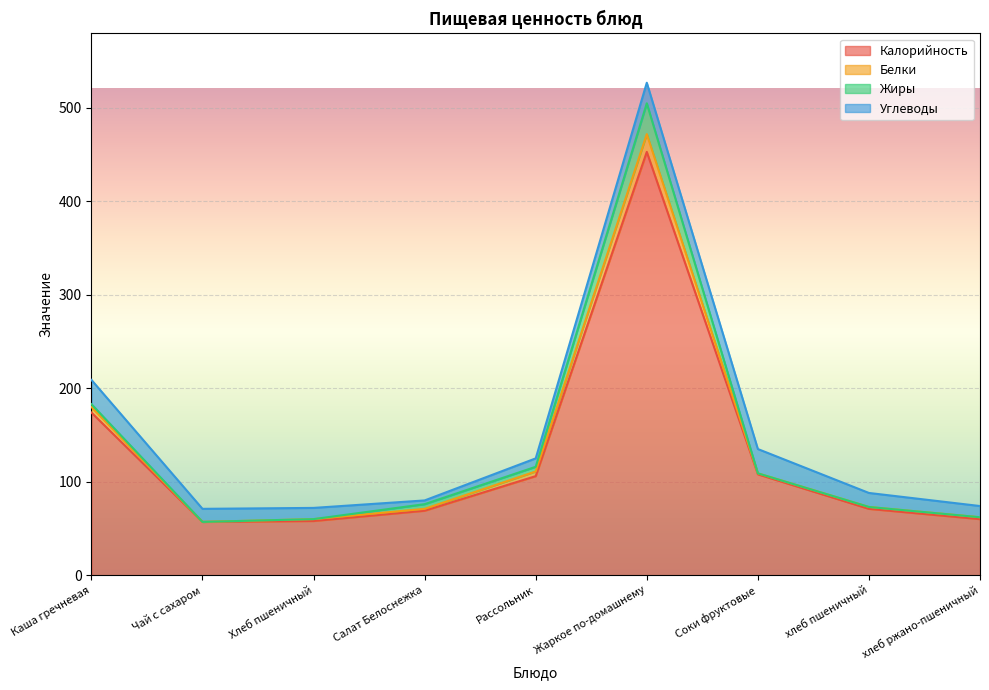

What is the lowest value of the Калорийность series?

57